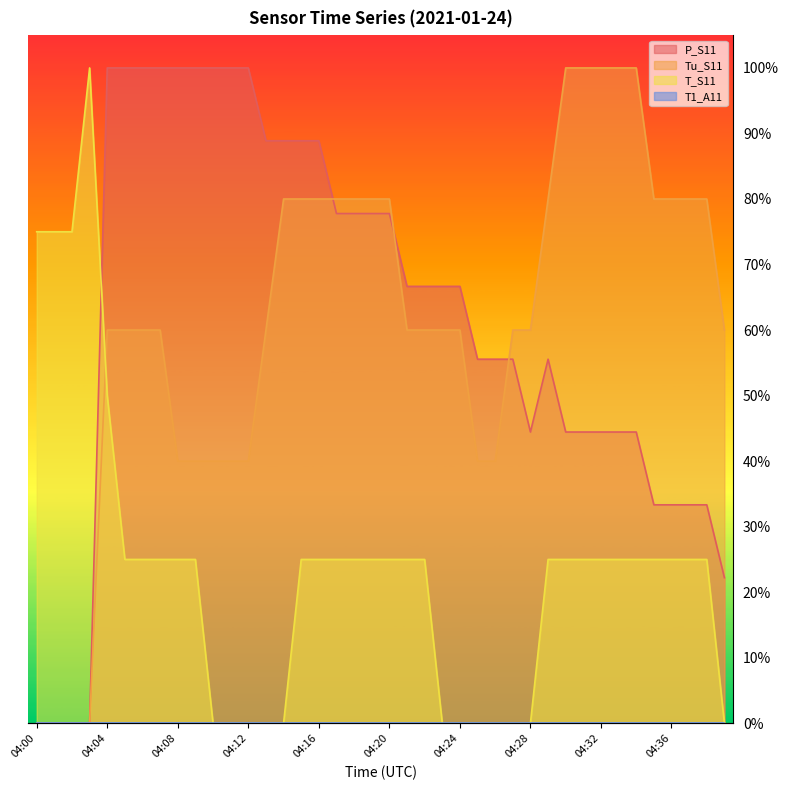

How many values in the T_S11 series exceed 24?

28